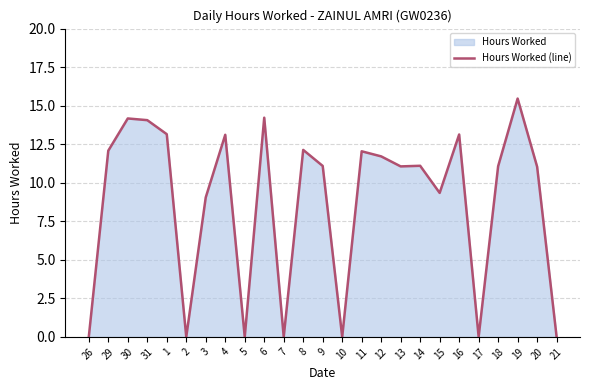

Count the number of values greater than 11.

16